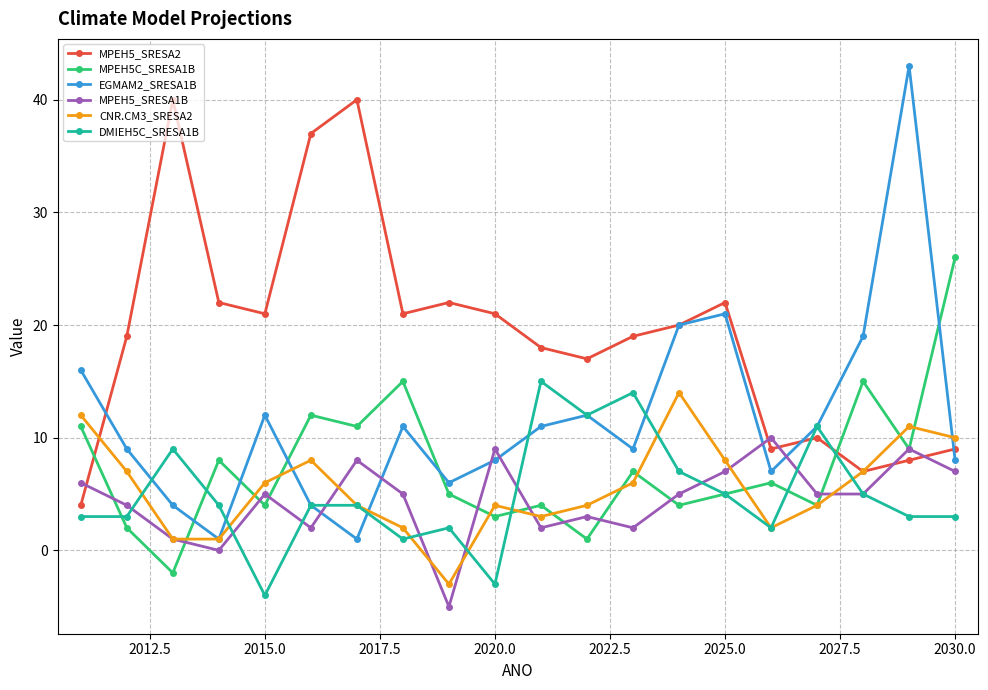

How many distinct data groups are displayed?

6